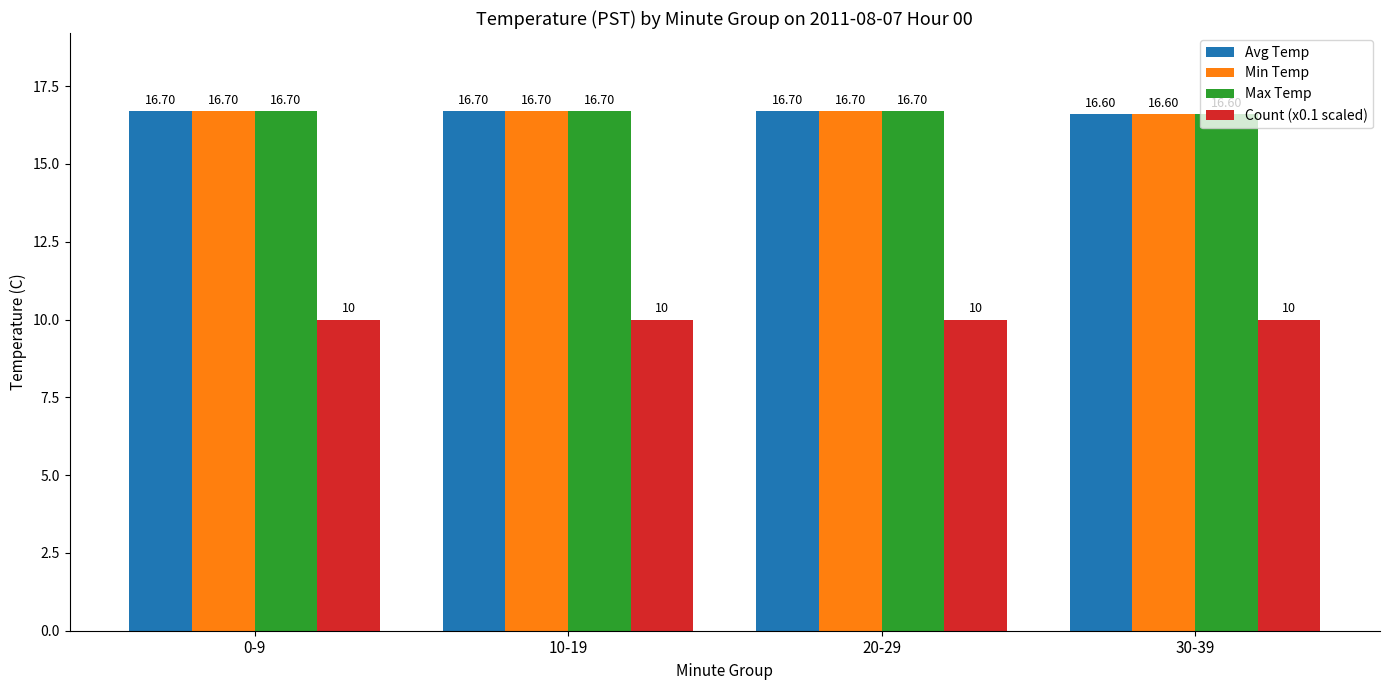

At which label is Min Temp closest to 16?

30-39